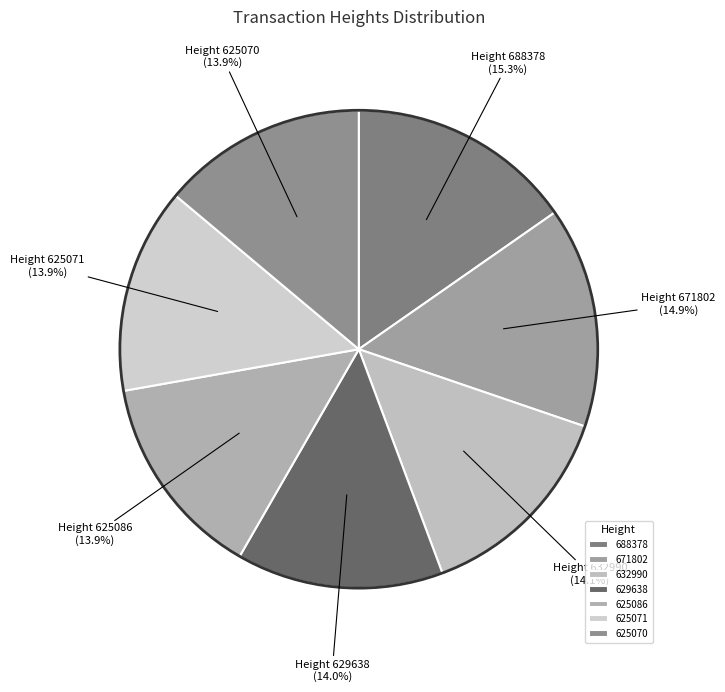

Combined, what portion of the pie is 625086 and 671802?

28.8%